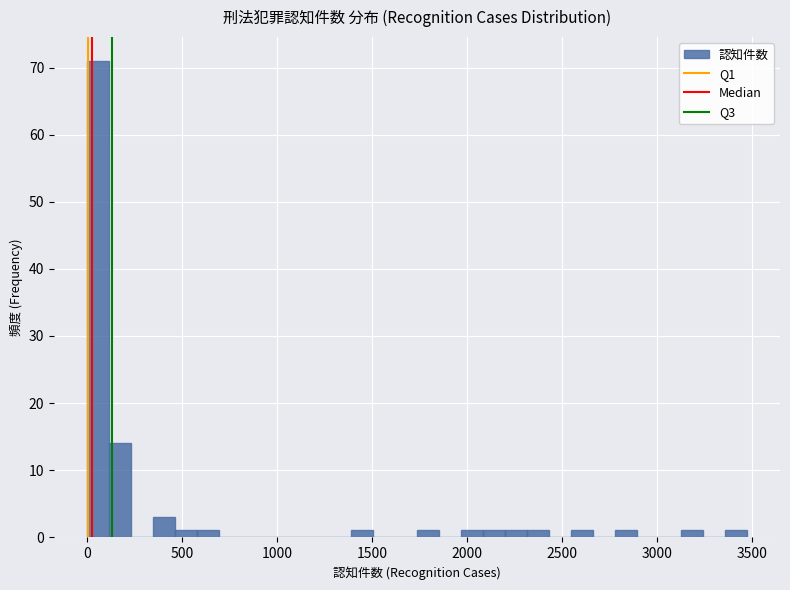

Around what value on the x-axis is the tallest bar? Give the approximate position of its centre, as read against the axis.

50